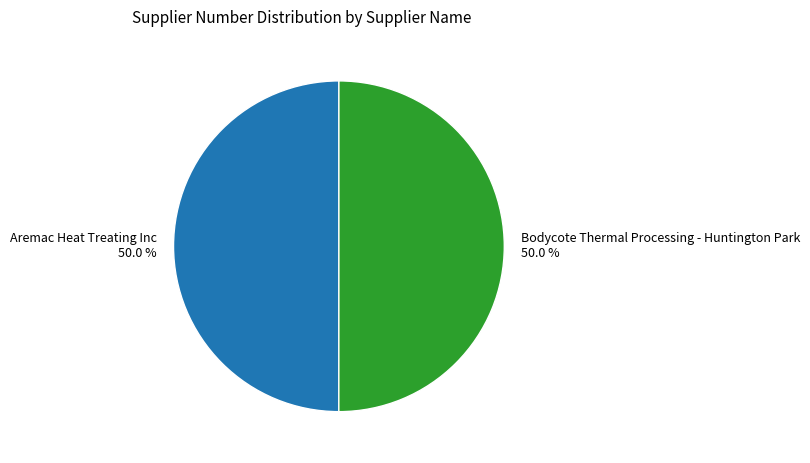

How much of the chart is everything except Bodycote Thermal Processing - Huntington Park?

50.0%